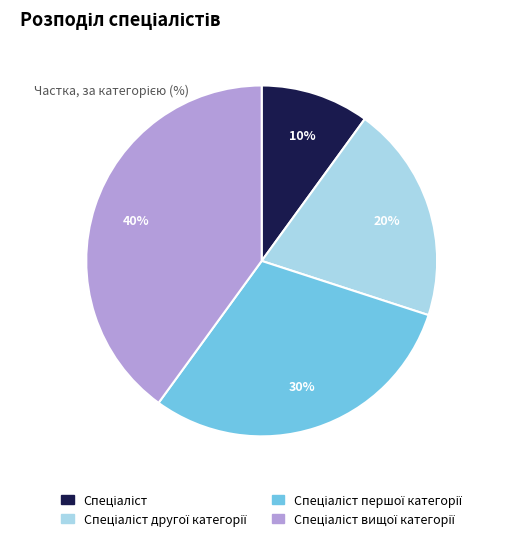

To the nearest percent, what is the average slice percentage?

25%